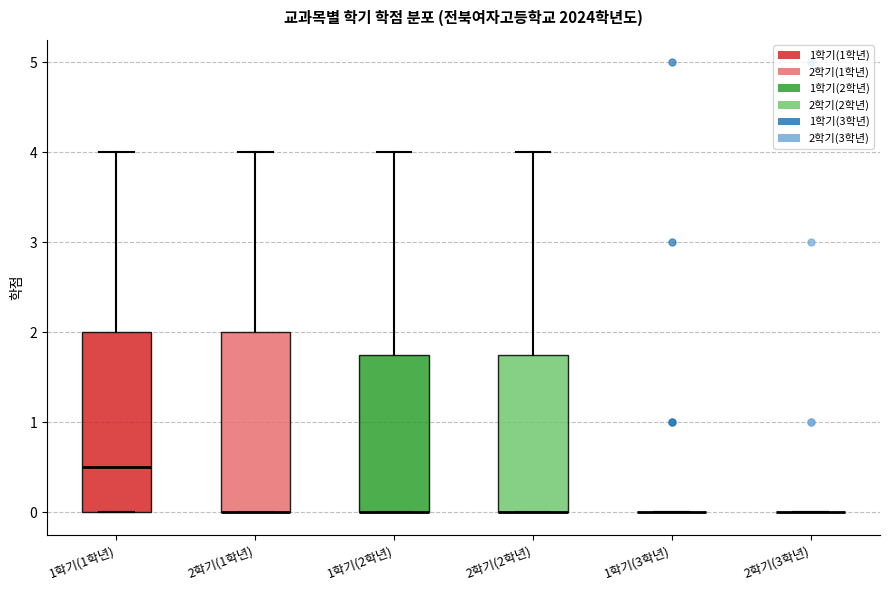

Reading left to right, read every box against the y-axis: the position of its median line, the range the box covers, and the ends of its whiskers. The values are not printed on the chart, so give them approximately, as read against the axis.

1학기(1학년): median 0.5, box 0.0 to 2.0, whiskers 0.0 to 4.0
2학기(1학년): median 0.0 (drawn on the box's lower edge), box 0.0 to 2.0, whiskers 0.0 to 4.0
1학기(2학년): median 0.0 (drawn on the box's lower edge), box 0.0 to 1.8, whiskers 0.0 to 4.0
2학기(2학년): median 0.0 (drawn on the box's lower edge), box 0.0 to 1.8, whiskers 0.0 to 4.0
1학기(3학년): box collapsed to a line at 0.0, whiskers 0.0 to 0.0
2학기(3학년): box collapsed to a line at 0.0, whiskers 0.0 to 0.0